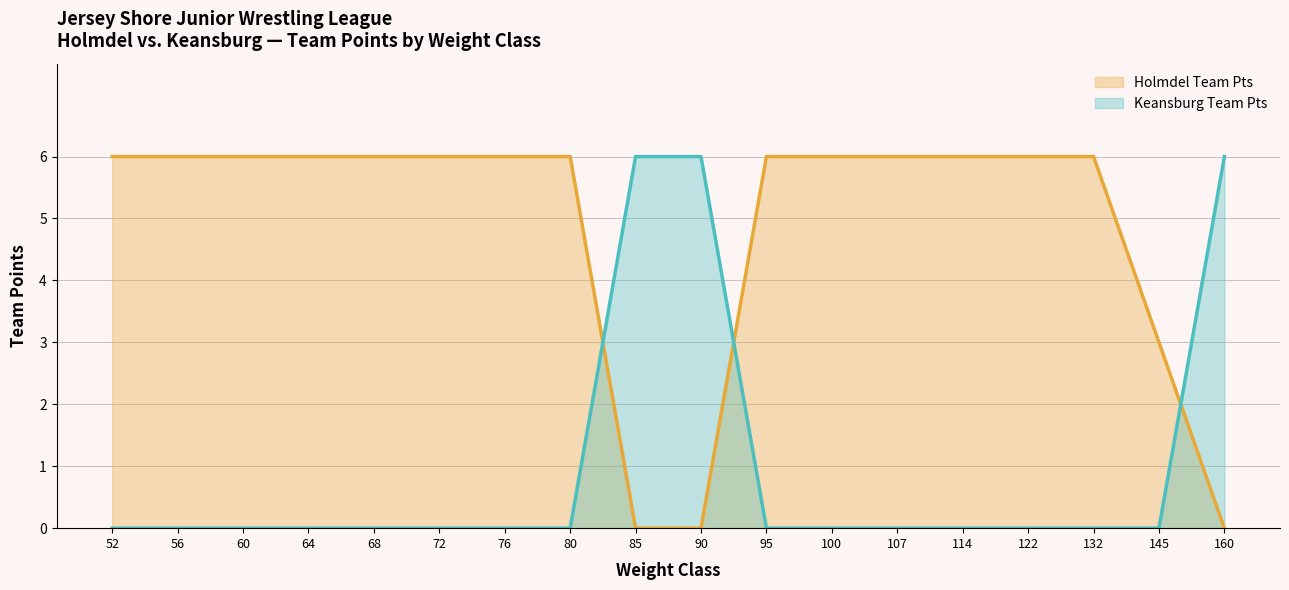

How many positive values does the Holmdel Team Pts series have?

15